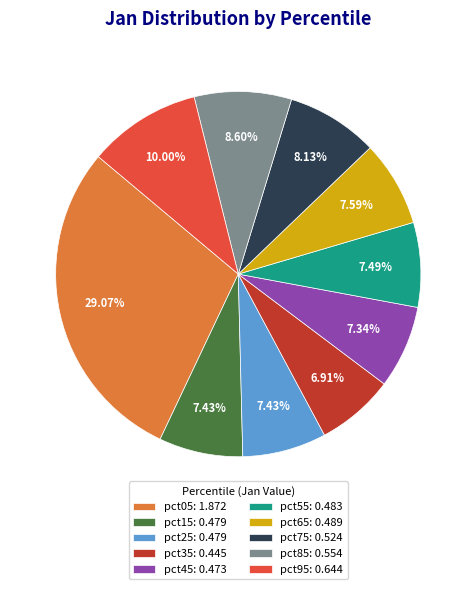

Between pct65: 0.489 and pct05: 1.872, which is larger?

pct05: 1.872